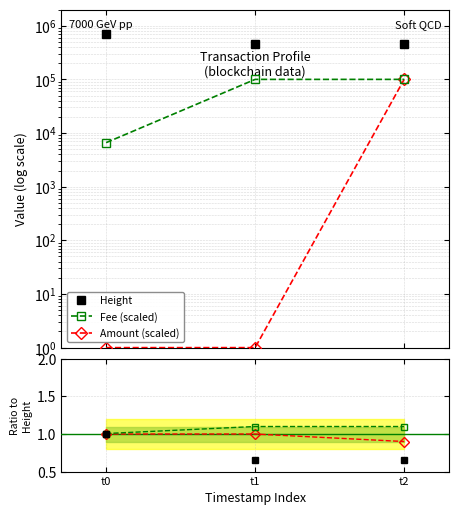

At which category is the sum across all series the highest?

t0